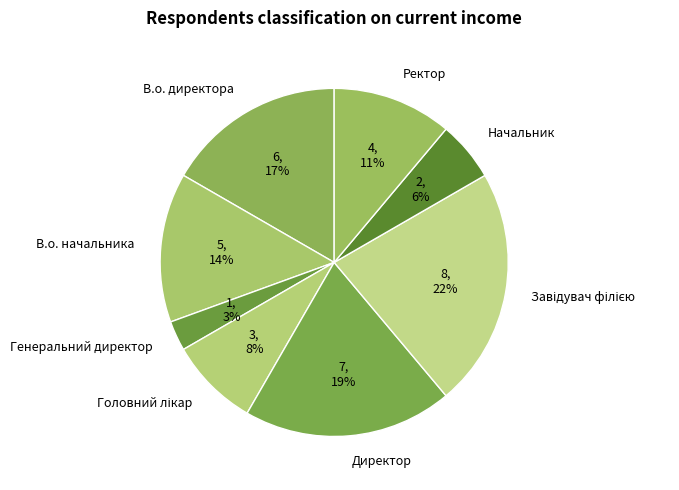

What is the smallest slice in the pie chart?

Генеральний директор